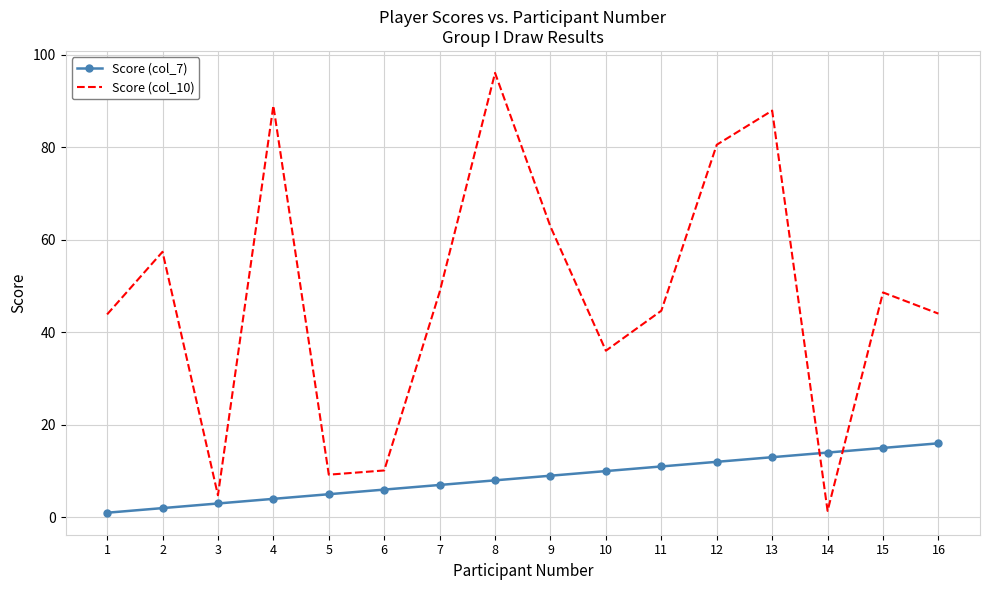

What are all the series names shown in the legend?

Score (col_7), Score (col_10)